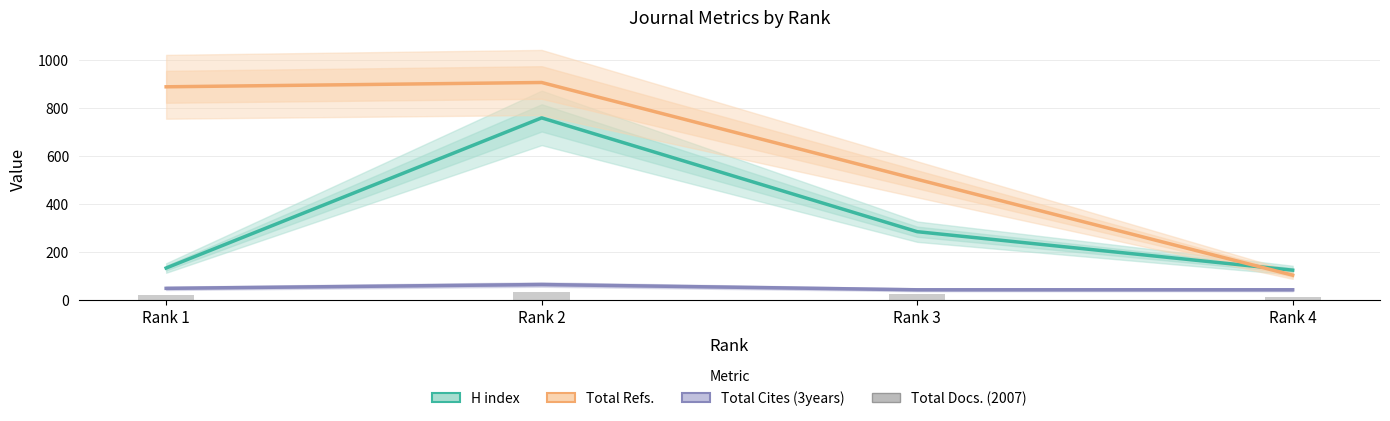

What is the sum of the H index values at Rank 2 and Rank 3?

1044